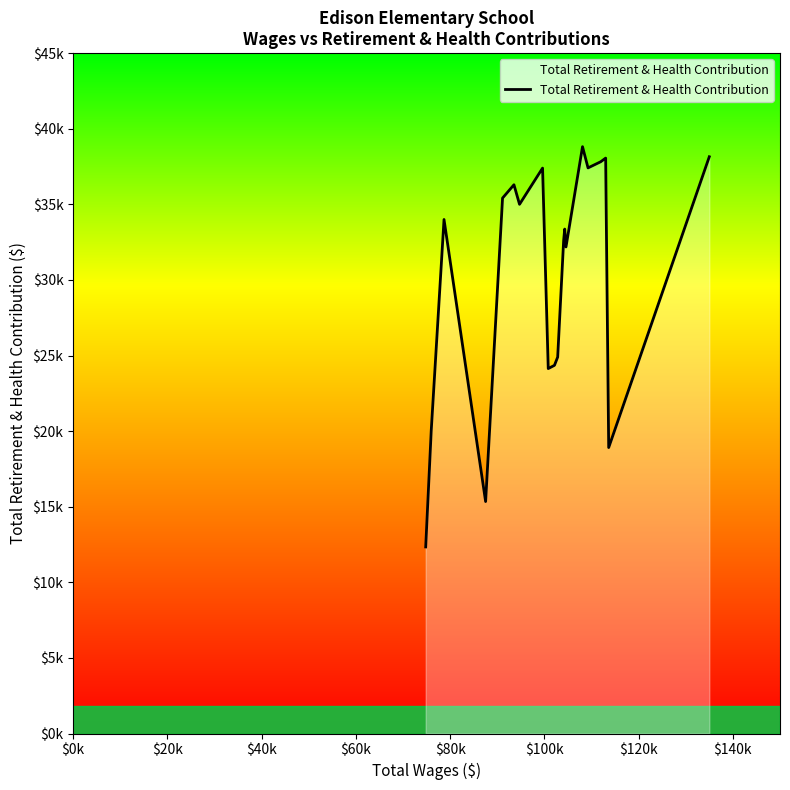

How many values are below 33997?

10